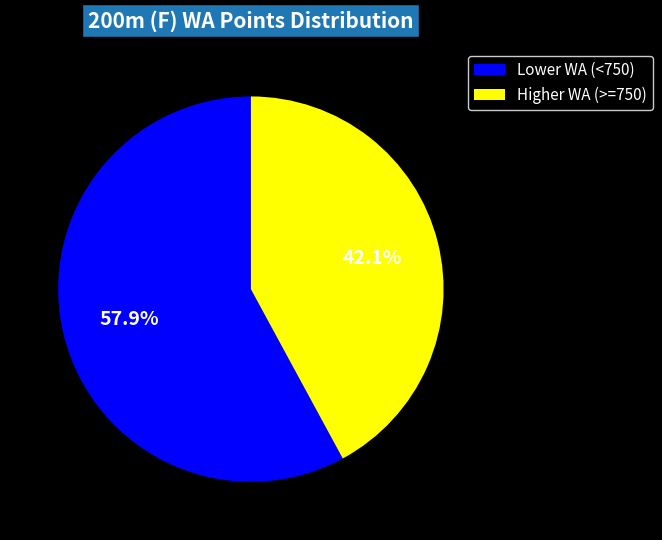

Is there a majority slice in this chart?

Yes